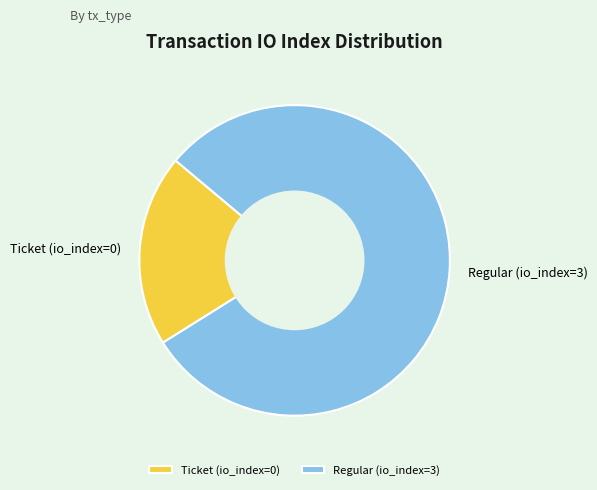

Approximately how many times larger is the value at Regular (io_index=3) compared to Ticket (io_index=0)?

4.0